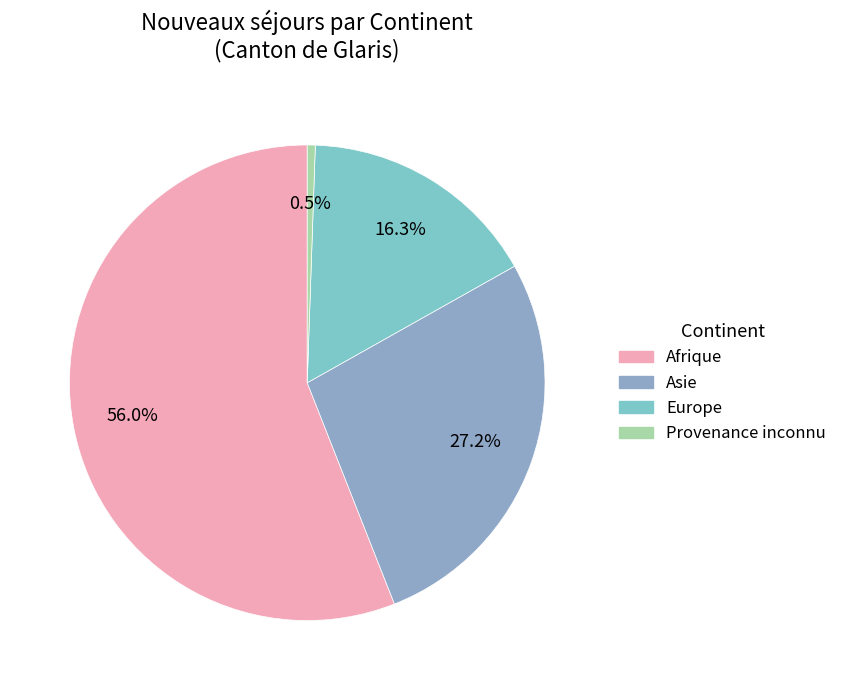

True or false: Provenance inconnu accounts for 1% of the total.

True